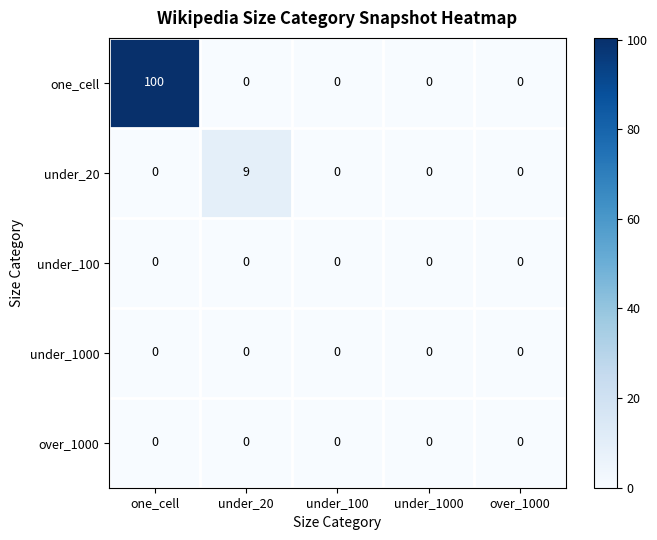

Reading left to right, transcribe all the data shown in this chart.

one_cell: one_cell=100	under_20=0	under_100=0	under_1000=0	over_1000=0
under_20: one_cell=0	under_20=9	under_100=0	under_1000=0	over_1000=0
under_100: one_cell=0	under_20=0	under_100=0	under_1000=0	over_1000=0
under_1000: one_cell=0	under_20=0	under_100=0	under_1000=0	over_1000=0
over_1000: one_cell=0	under_20=0	under_100=0	under_1000=0	over_1000=0